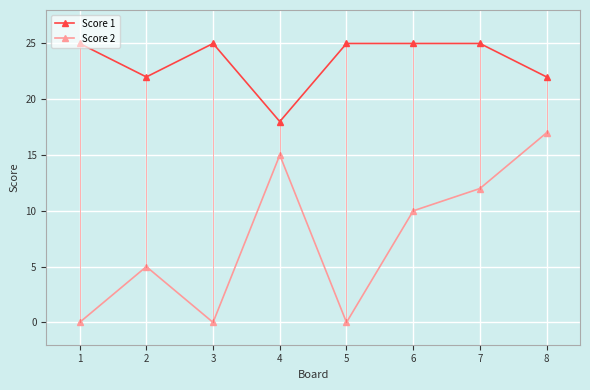

How many interior local valleys does the Score 2 series have?

2